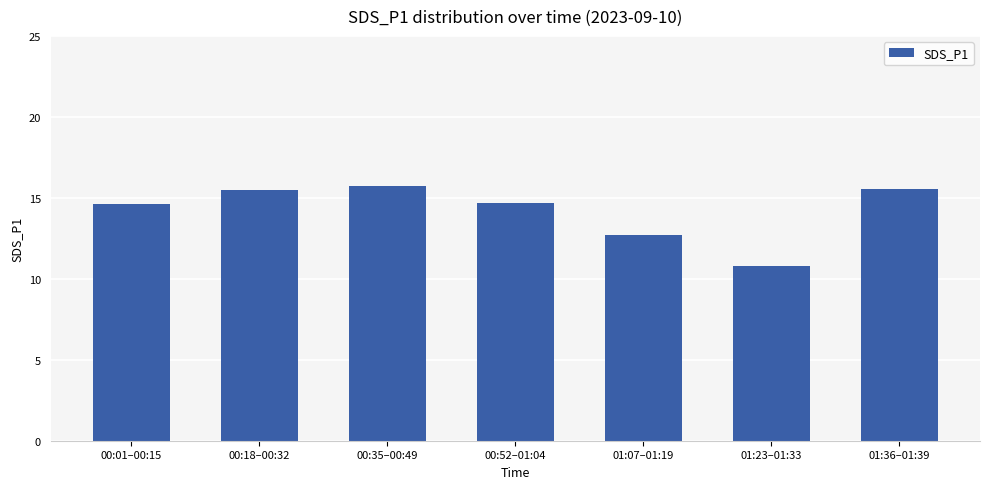

What is the value of the 6th bar from the left?

10.8